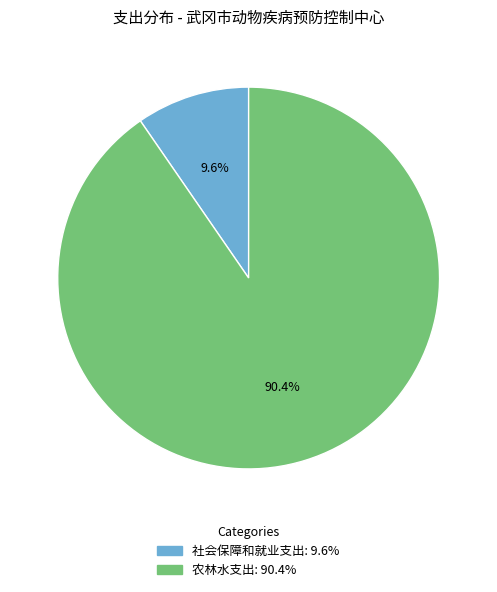

How many slices are in this pie chart?

2